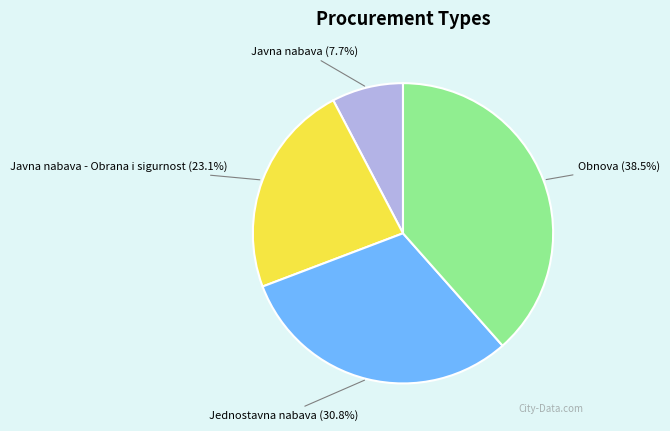

Is there a majority slice in this chart?

No